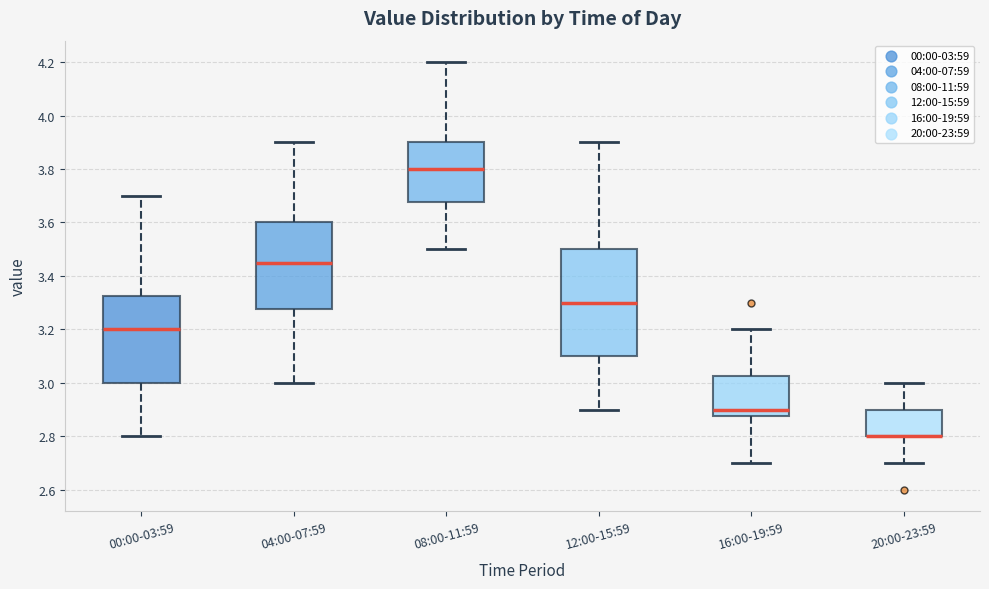

Reading left to right, read every box against the y-axis: the position of its median line, the range the box covers, and the ends of its whiskers. The values are not printed on the chart, so give them approximately, as read against the axis.

00:00-03:59: median 3.20, box 3.00 to 3.32, whiskers 2.80 to 3.70
04:00-07:59: median 3.46, box 3.28 to 3.60, whiskers 3.00 to 3.90
08:00-11:59: median 3.80, box 3.68 to 3.90, whiskers 3.50 to 4.20
12:00-15:59: median 3.30, box 3.10 to 3.50, whiskers 2.90 to 3.90
16:00-19:59: median 2.90, box 2.88 to 3.02, whiskers 2.70 to 3.20
20:00-23:59: median 2.80 (drawn on the box's lower edge), box 2.80 to 2.90, whiskers 2.70 to 3.00